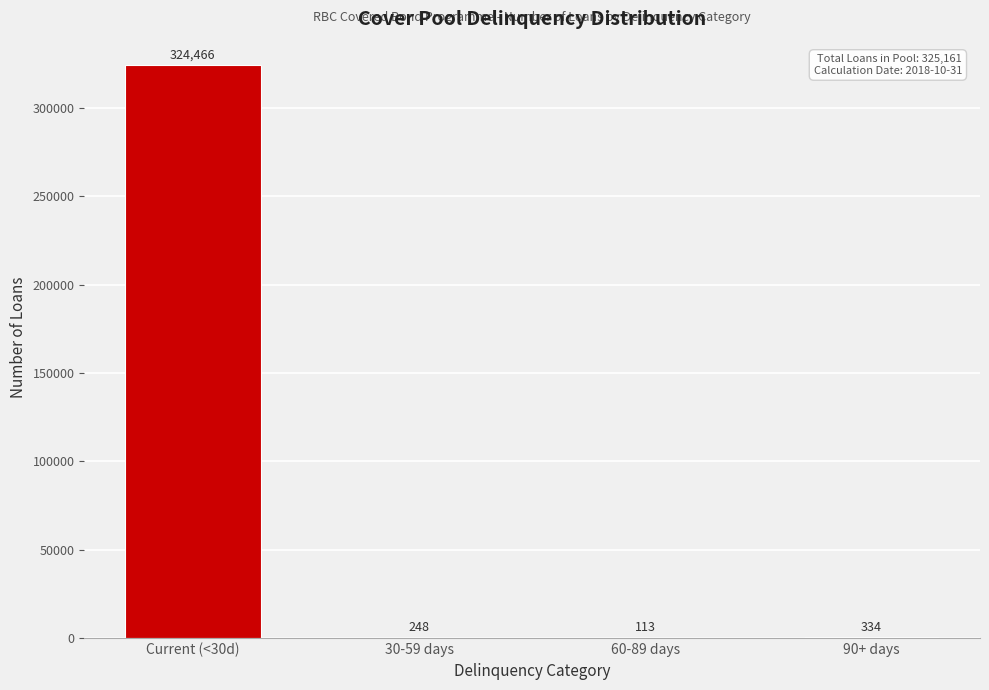

Reading right to left, transcribe all the data shown in this chart.

90+ days=334	60-89 days=113	30-59 days=248	Current (<30d)=324466